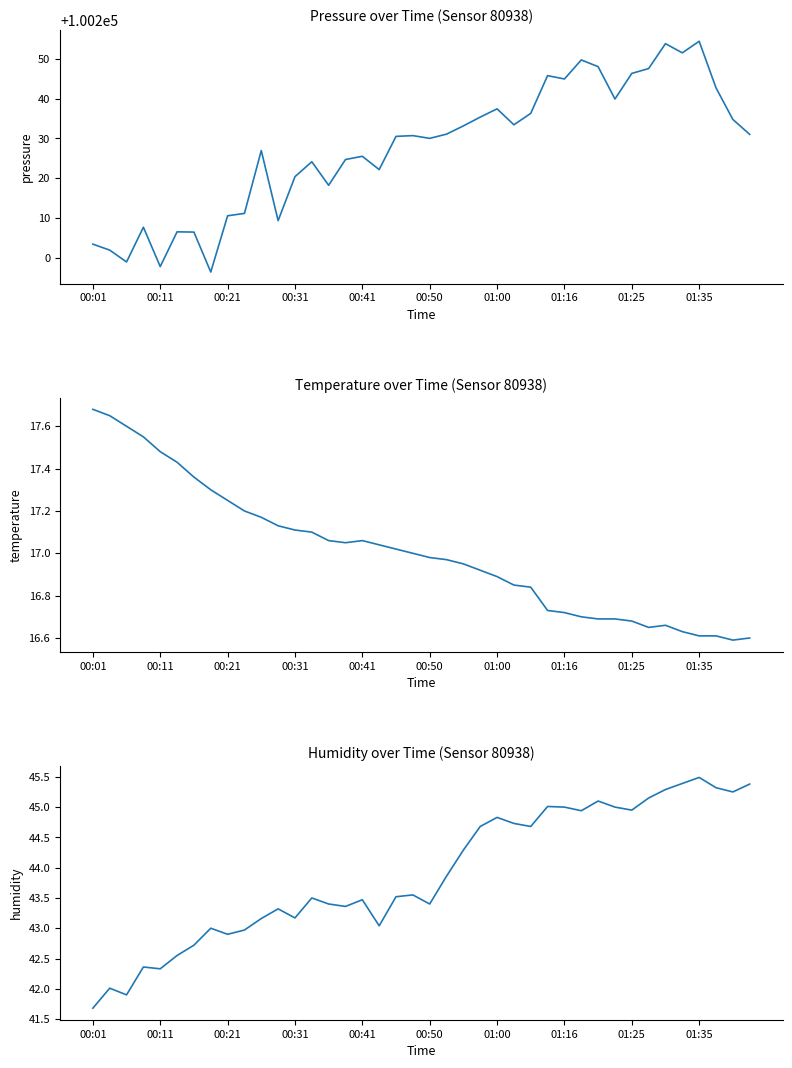

What is the difference between the humidity values at 18 and 22?

0.8